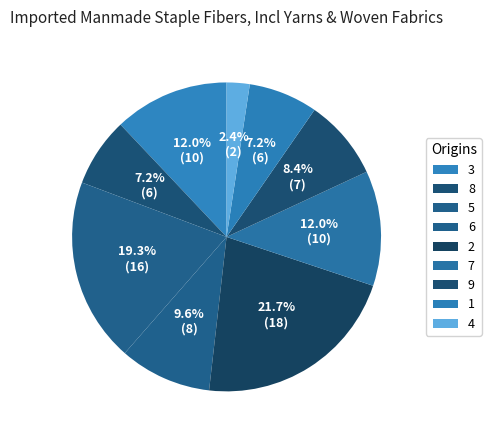

Is there a majority slice in this chart?

No